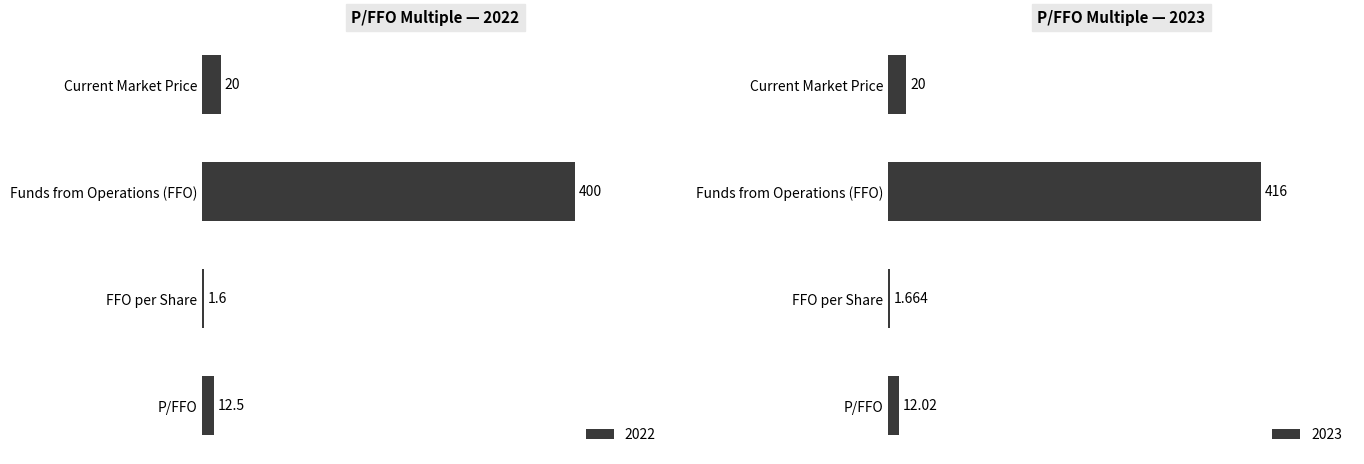

The 2023 series shows 739.8 at Funds from Operations (FFO). True or false?

False